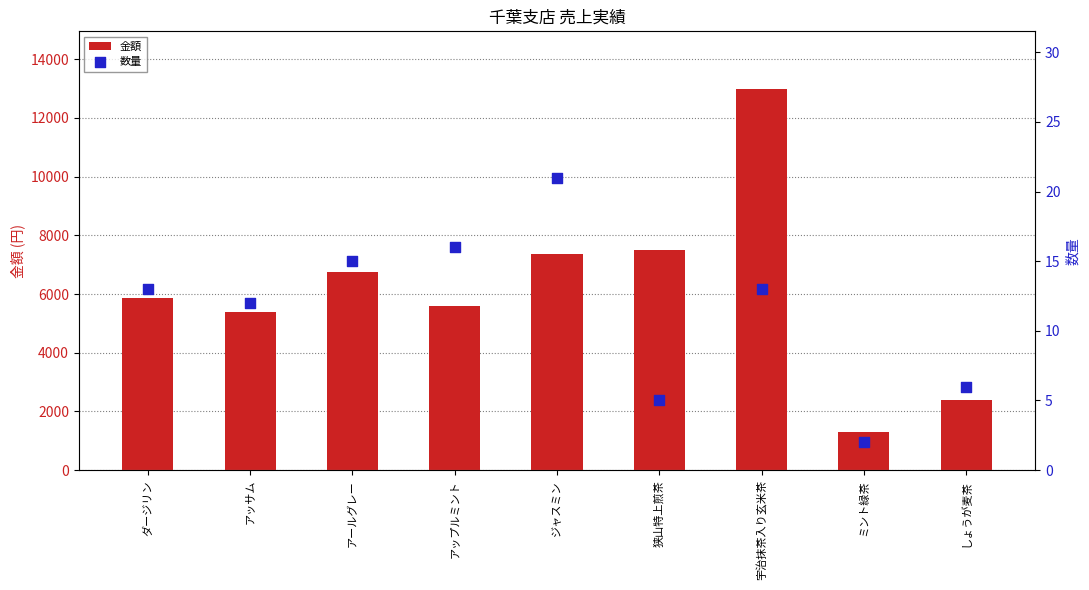

At which category is the sum across all series the highest?

宇治抹茶入り玄米茶